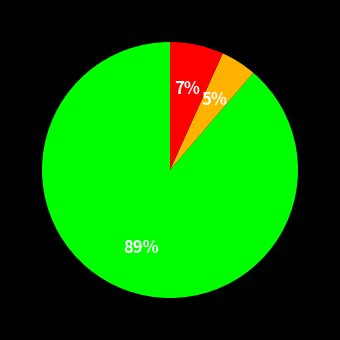

To the nearest percent, what is the average slice percentage?

33%